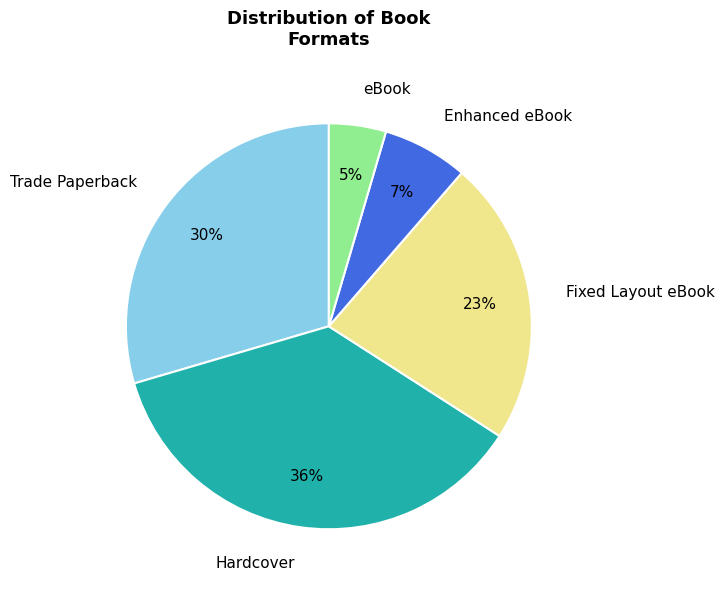

Rank the categories by value from highest to lowest.

Hardcover, Trade Paperback, Fixed Layout eBook, Enhanced eBook, eBook